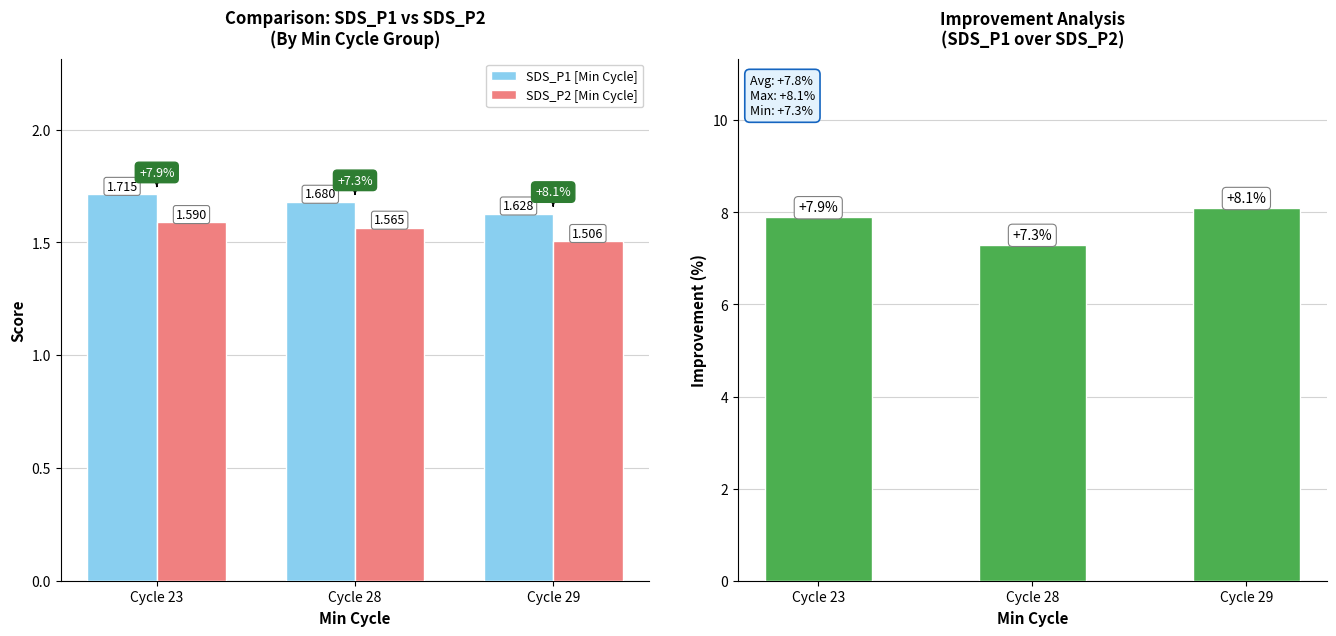

How many data points does each series have?

3